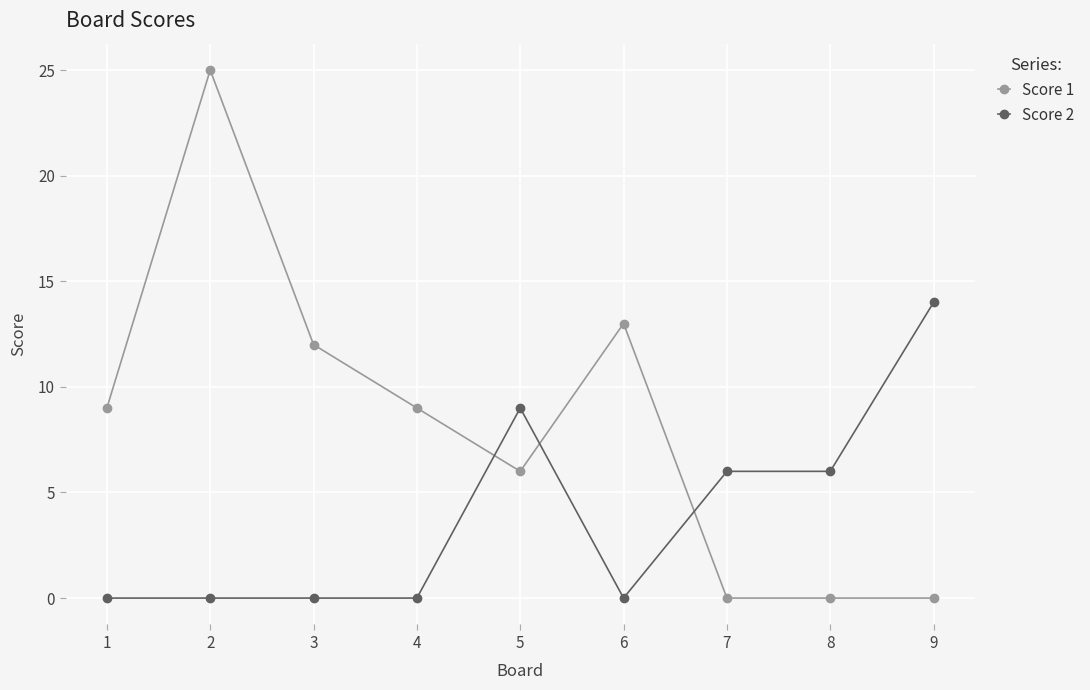

True or false: Score 1 has more than 1 interior local peaks.

True